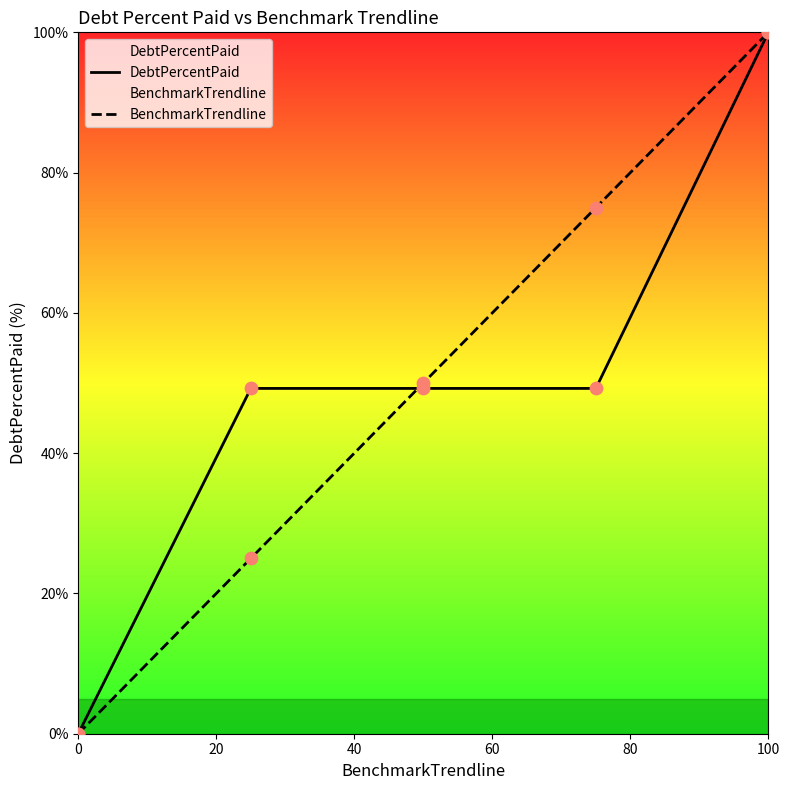

Which series has the widest spread of Y values?

DebtPercentPaid